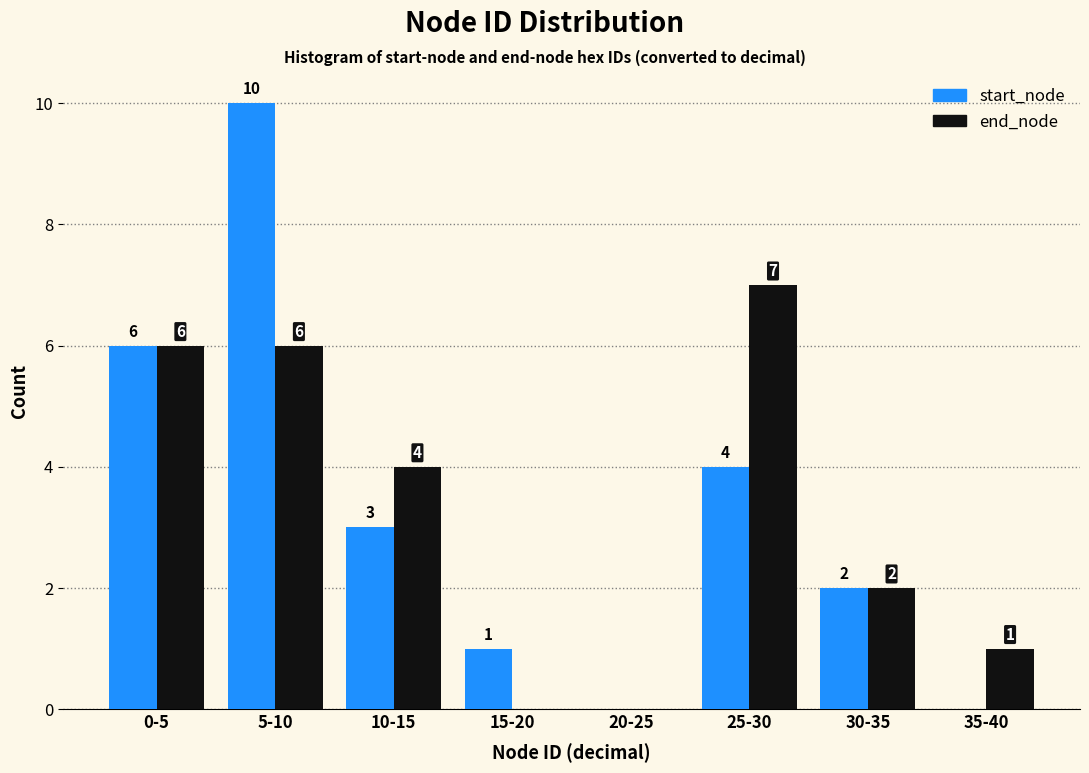

Reading right to left, list all the values displayed in this chart.

start_node: 35-40=0	30-35=2	25-30=4	20-25=0	15-20=1	10-15=3	5-10=10	0-5=6
end_node: 35-40=1	30-35=2	25-30=7	20-25=0	15-20=0	10-15=4	5-10=6	0-5=6